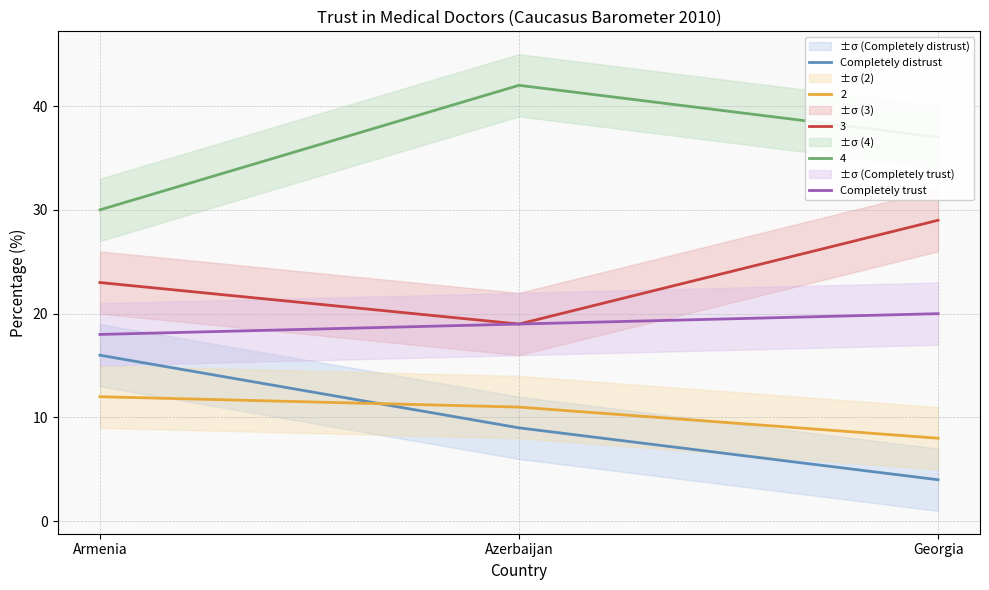

List the labels in order of Completely distrust value, largest first.

Armenia, Azerbaijan, Georgia